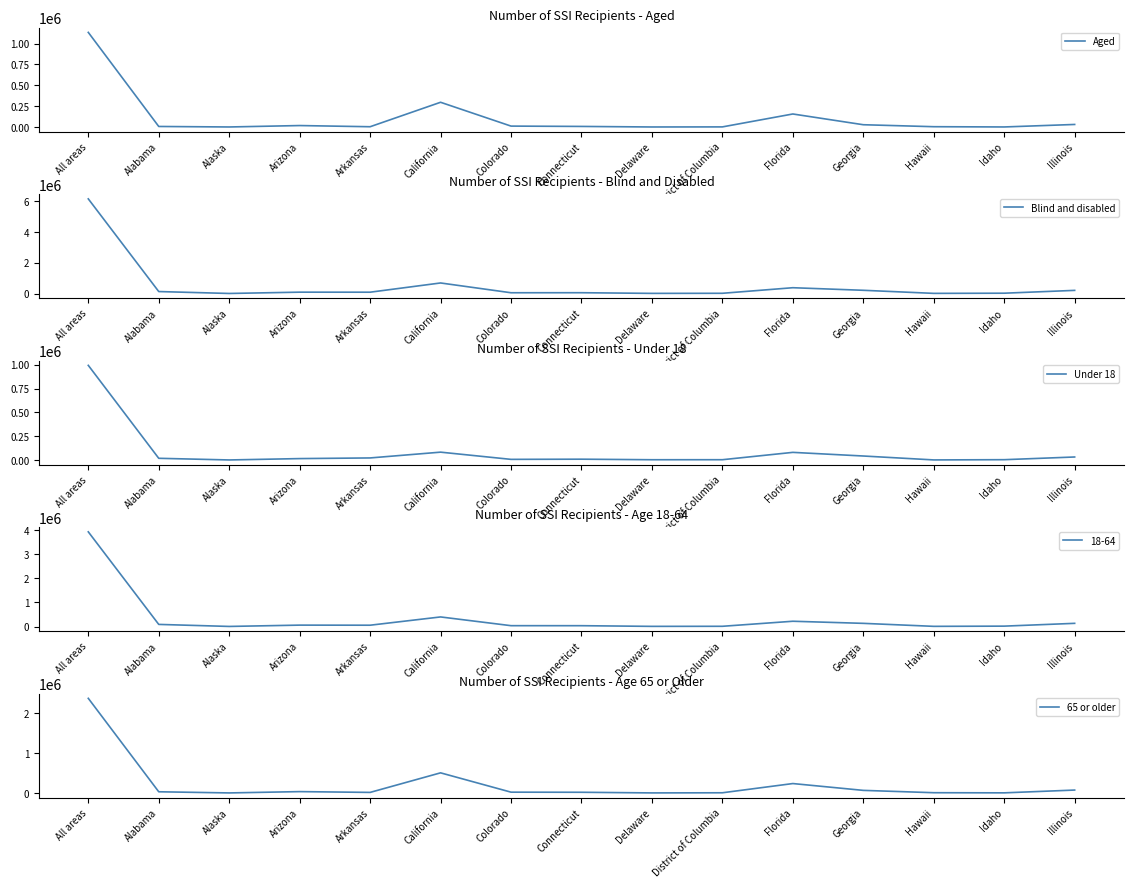

Where is Under 18 nearest to the value 497443?

California